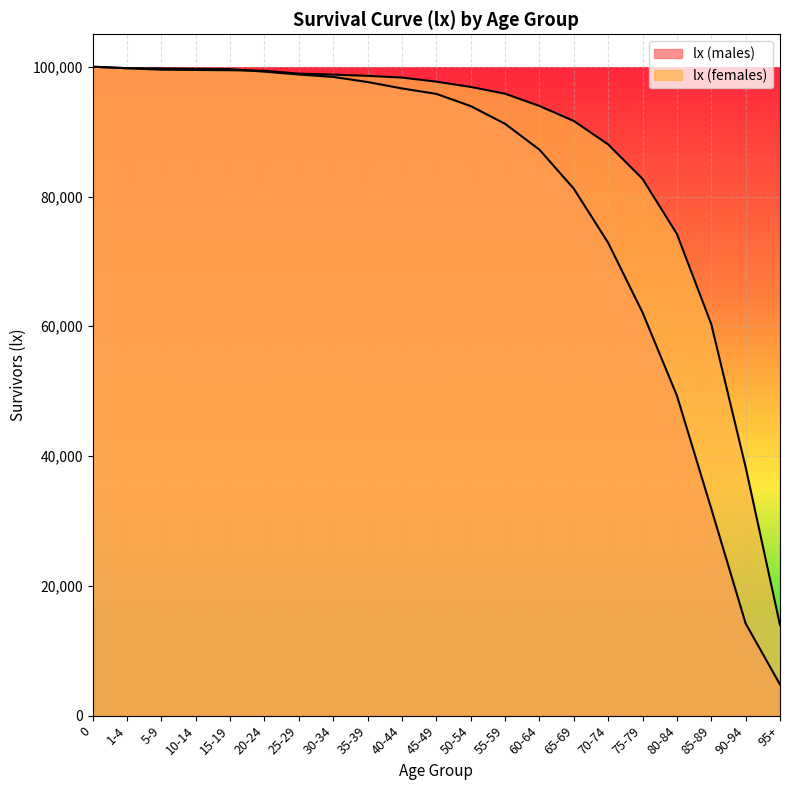

How many intersections are there between lx (males) and lx (females)?

1